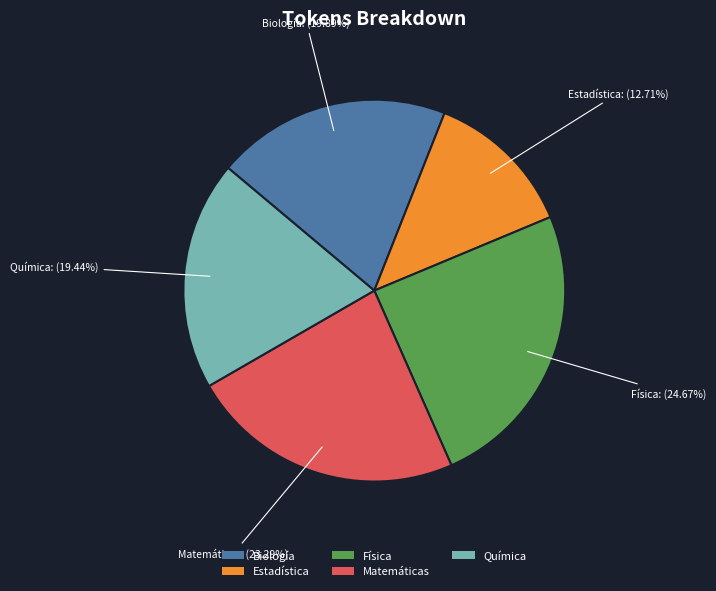

What percentage is the Física slice, to the nearest percent?

25%